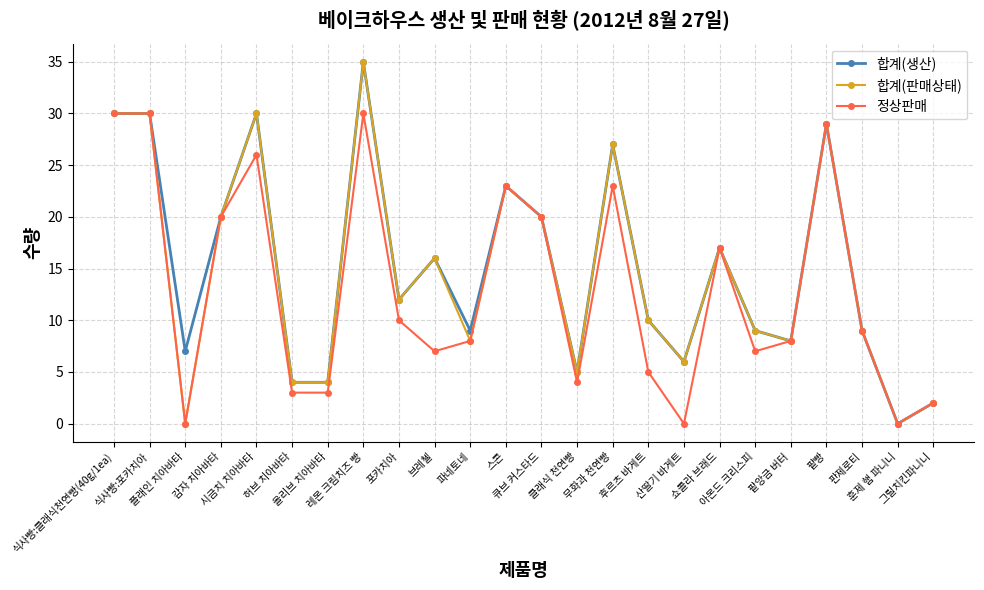

How many lines are shown in the chart?

3